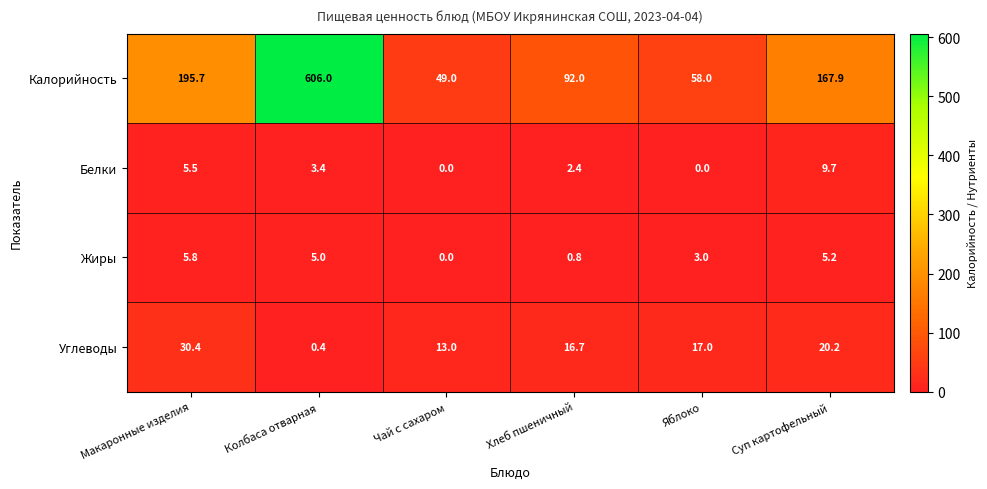

What is the lowest value of the Калорийность series?

49.0